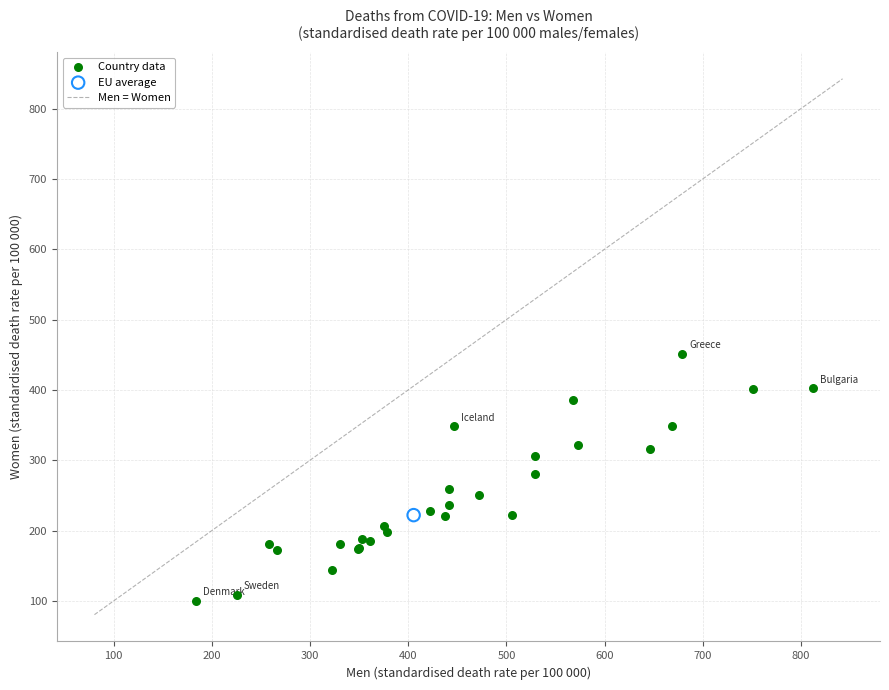

Which series contains the highest Y value?

Country data